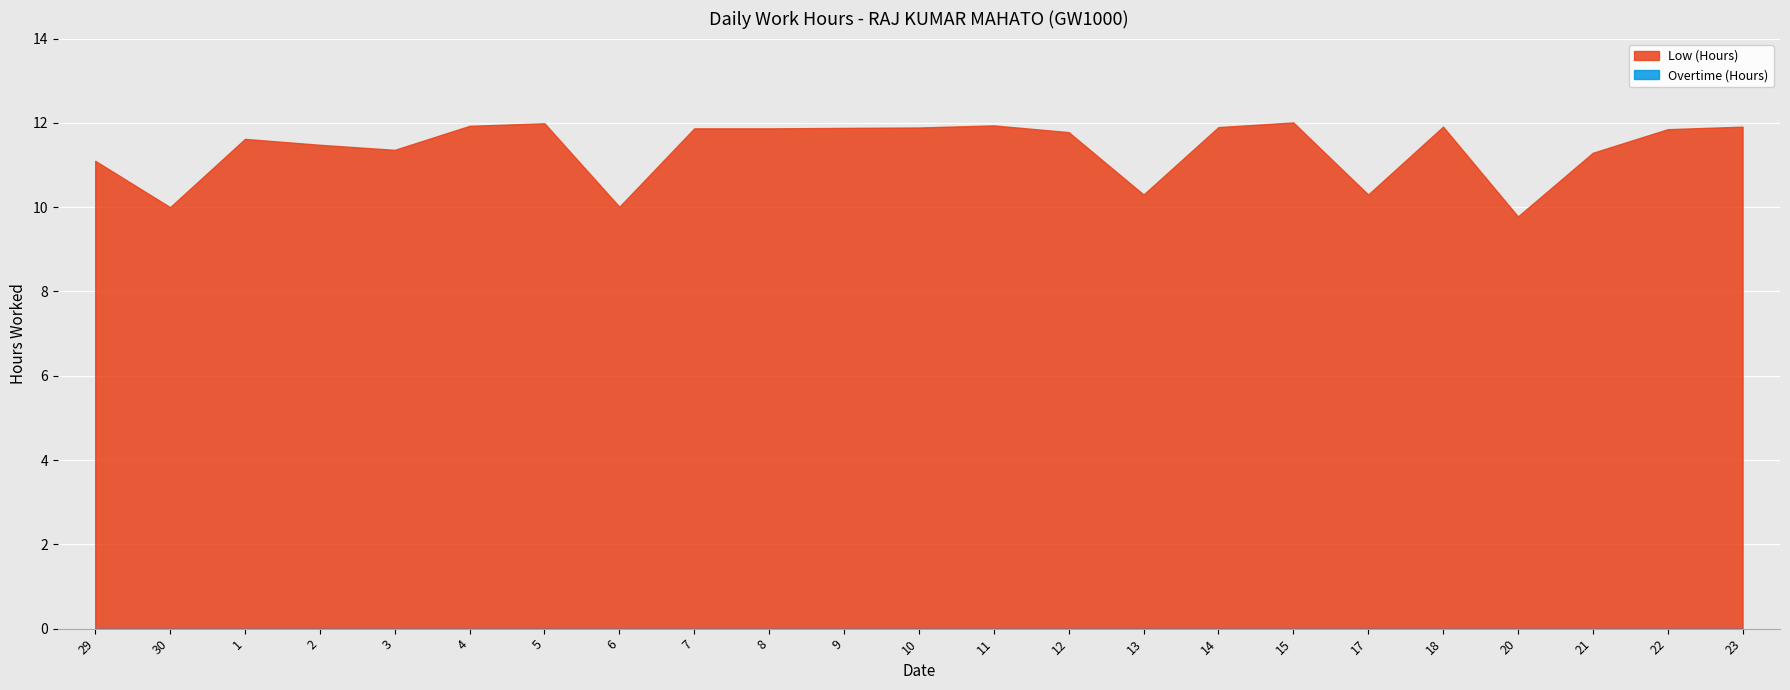

True or false: Low (Hours) has a value of 9.8 at 20.

True